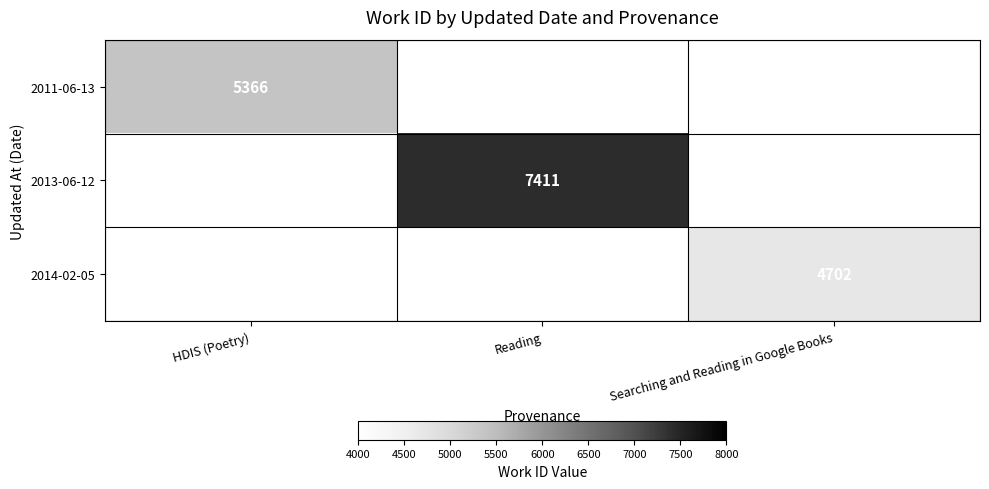

The value of 2013-06-12 at Reading is 7411. True or false?

True